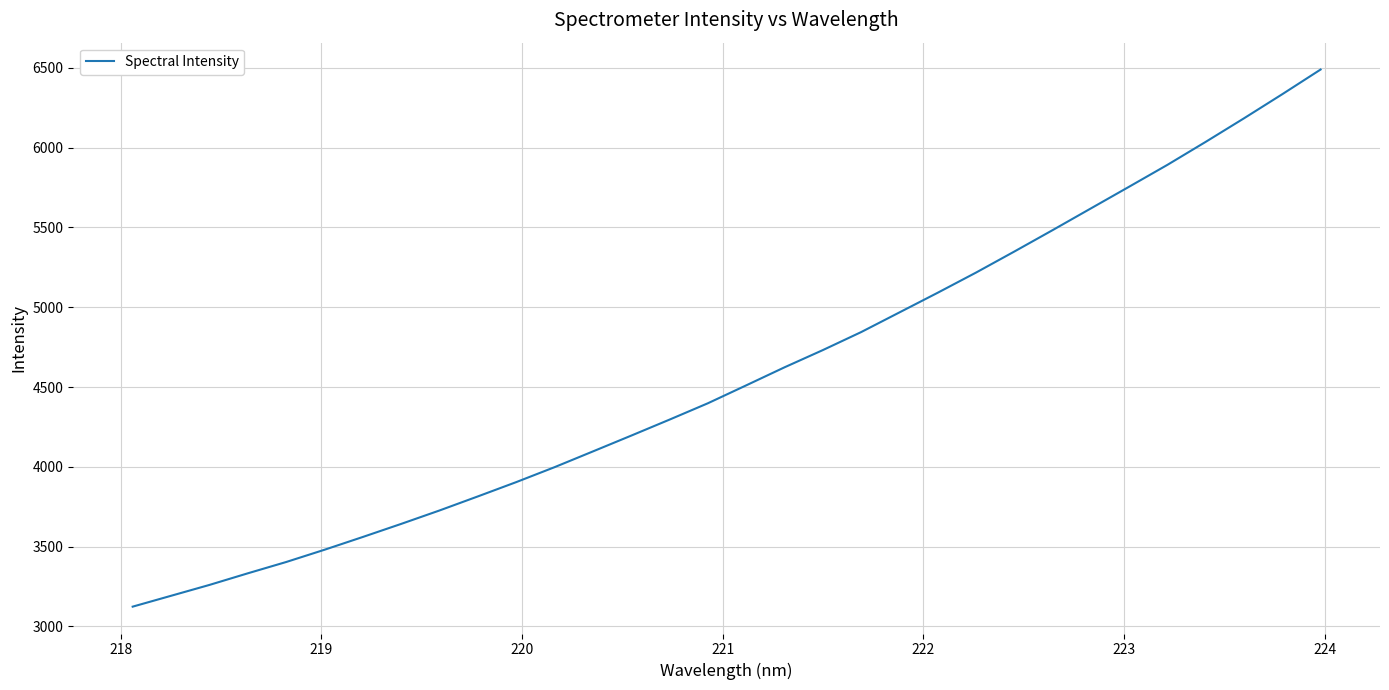

What is the maximum value shown in the chart?

6488.6